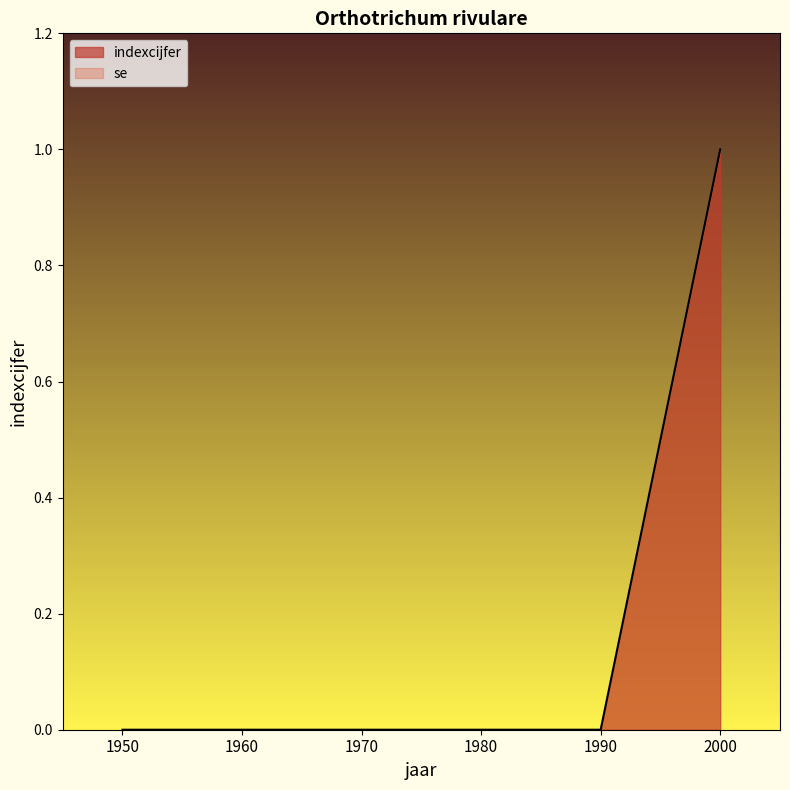

What is the change in value from 1980 to 2000?

+1